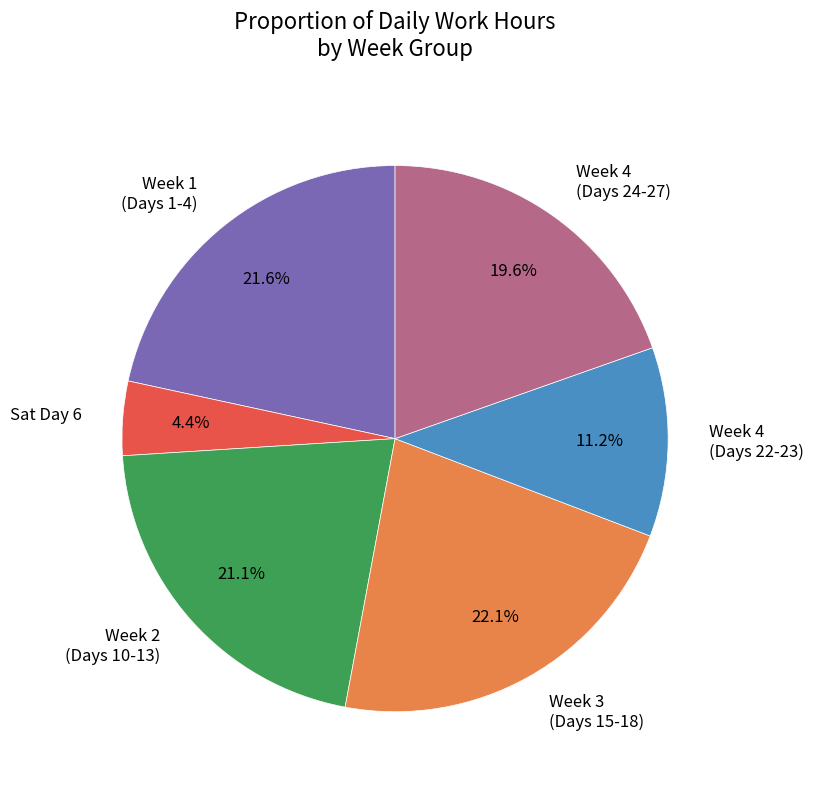

How many slices are in this pie chart?

6